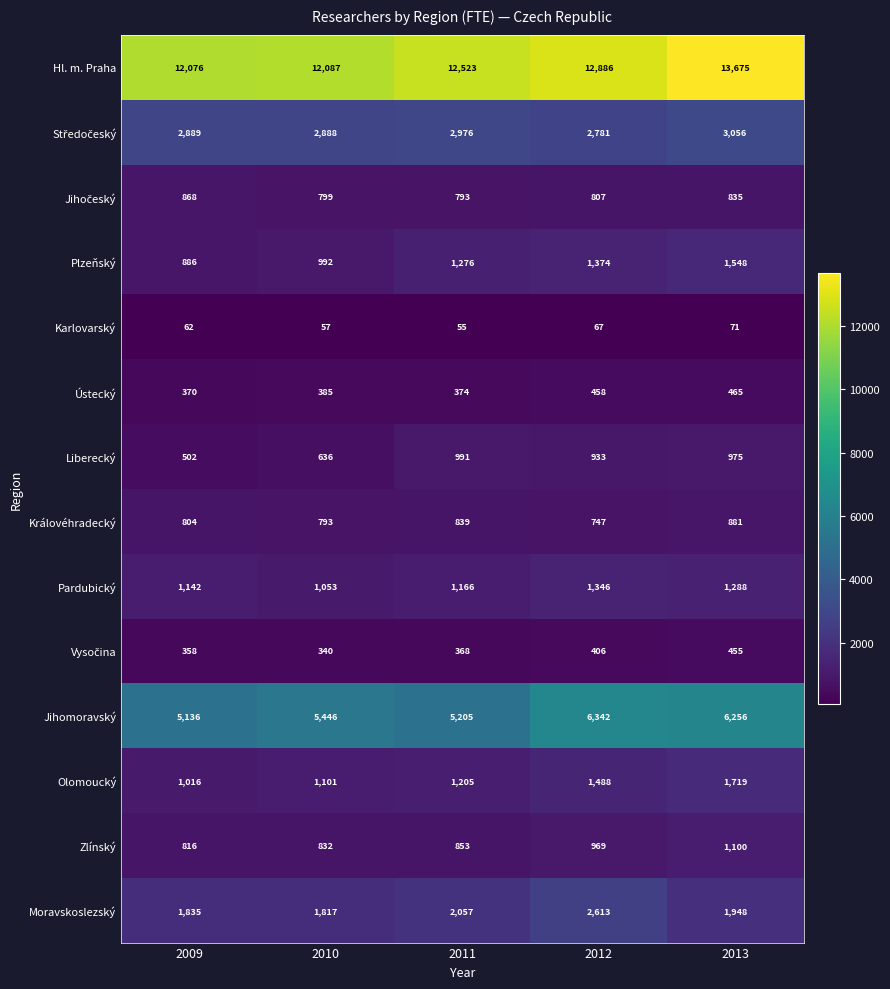

How many series are shown in this chart?

14